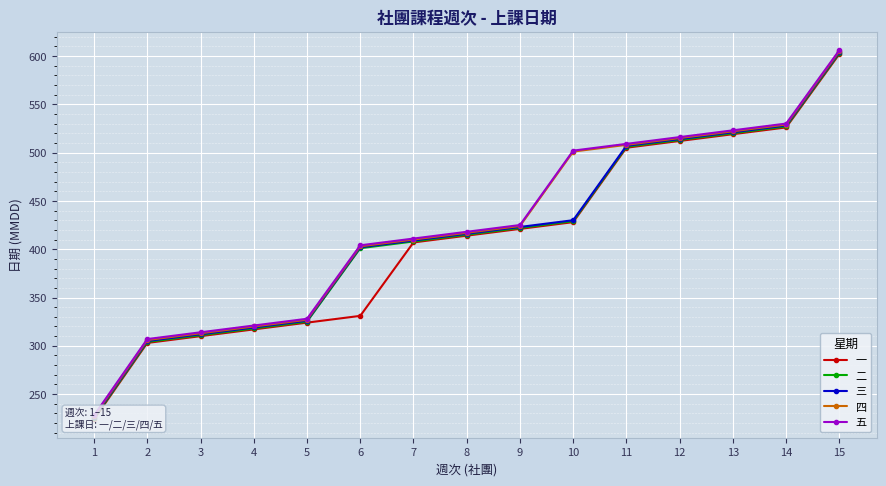

True or false: 一 has more than 0 interior local peaks.

False